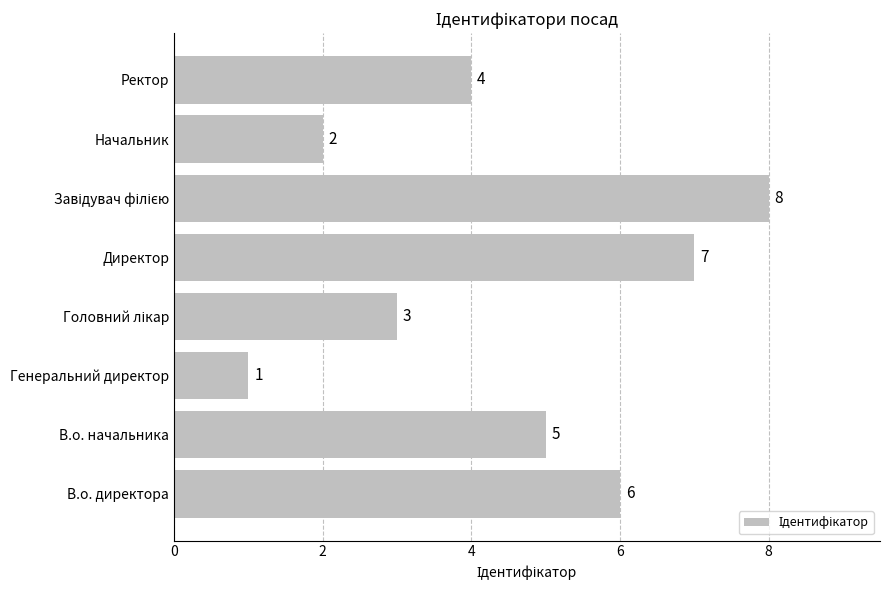

Which has a higher value, Генеральний директор or Начальник?

Начальник